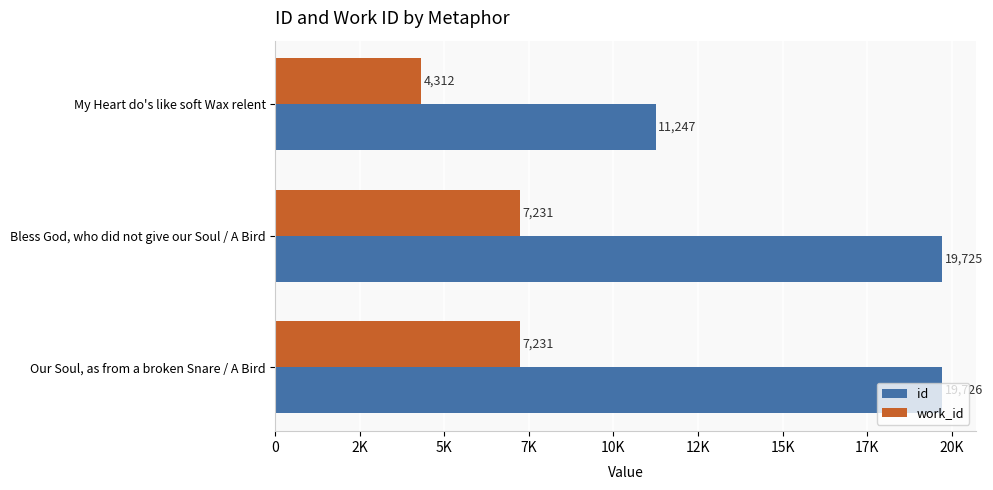

Reading left to right, transcribe all the data shown in this chart.

id: 11247	19725	19726
work_id: 4312	7231	7231